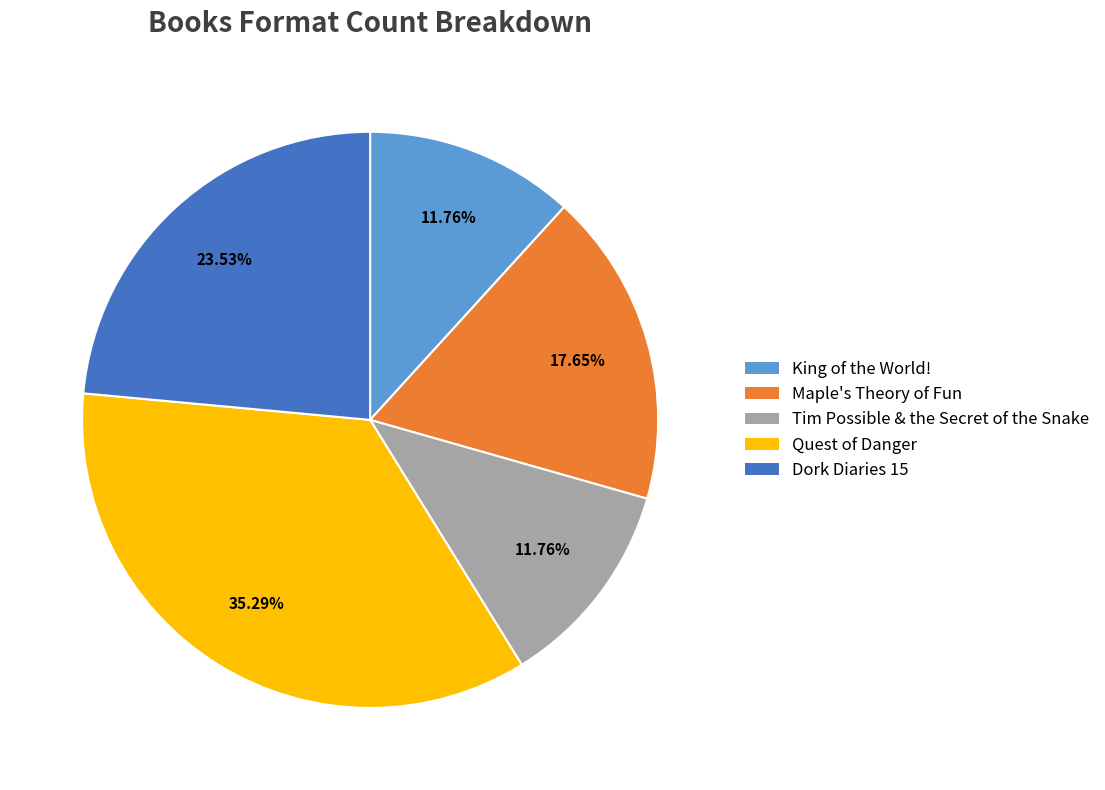

Which slice is the largest?

Quest of Danger